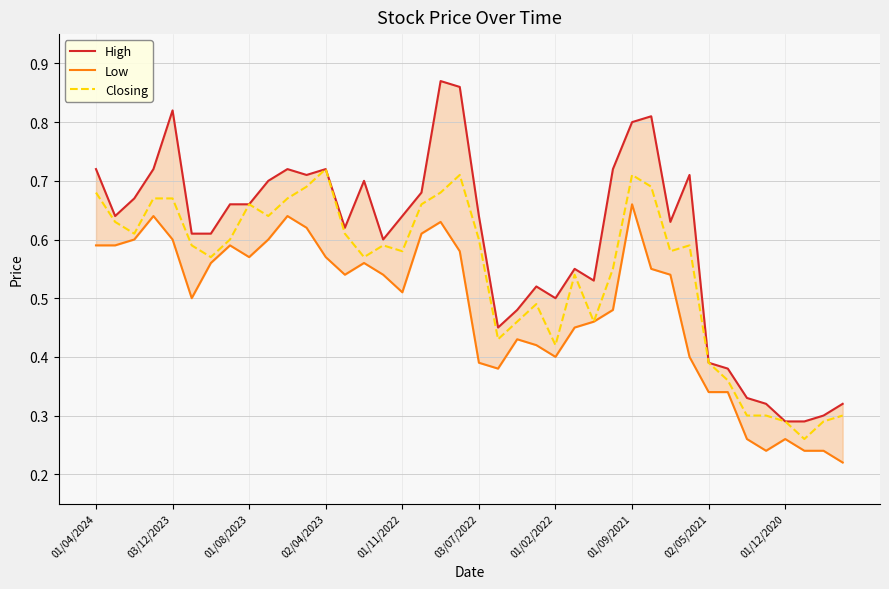

What is the difference between the second highest and second lowest values in the High series?

0.6